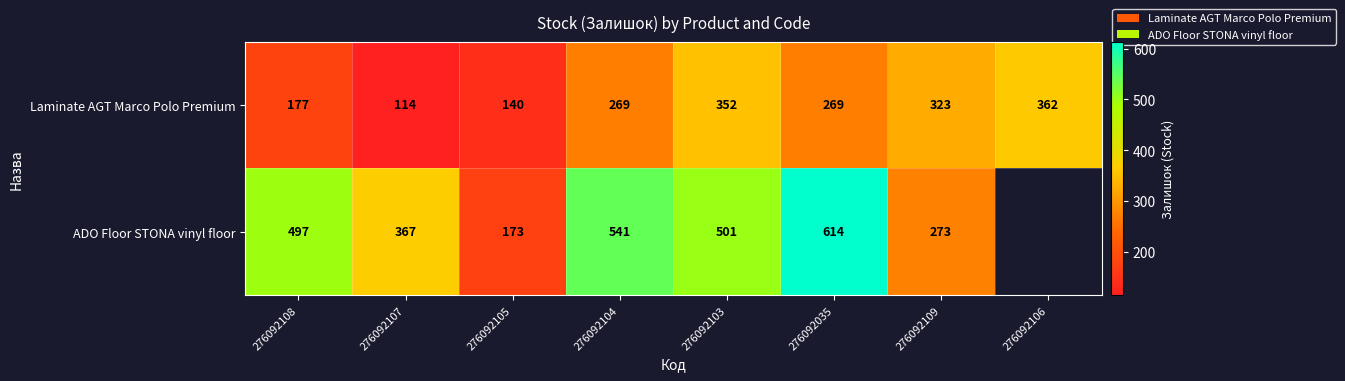

Which has a higher value, 276092035 or 276092109?

276092109